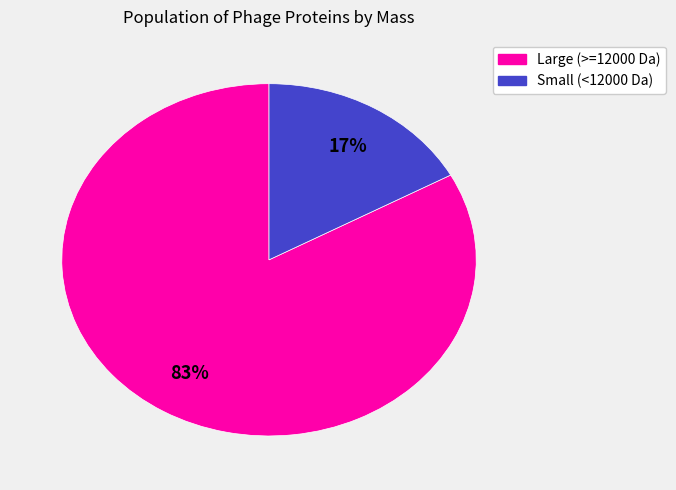

To the nearest percent, what is the average slice percentage?

50%